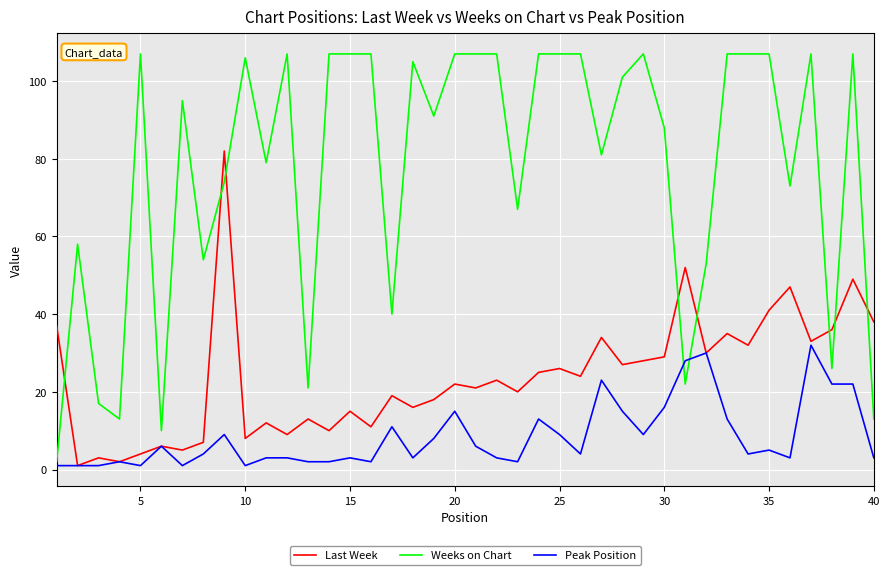

After their last crossing, which series has the higher values: Weeks on Chart or Last Week?

Last Week